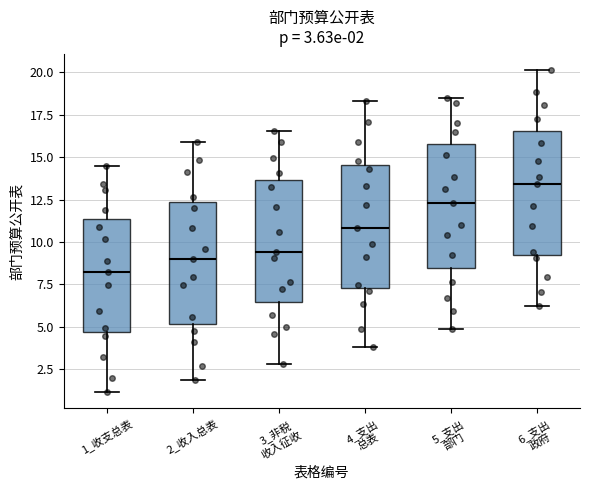

Which box has the lowest median line?

1_收支总表